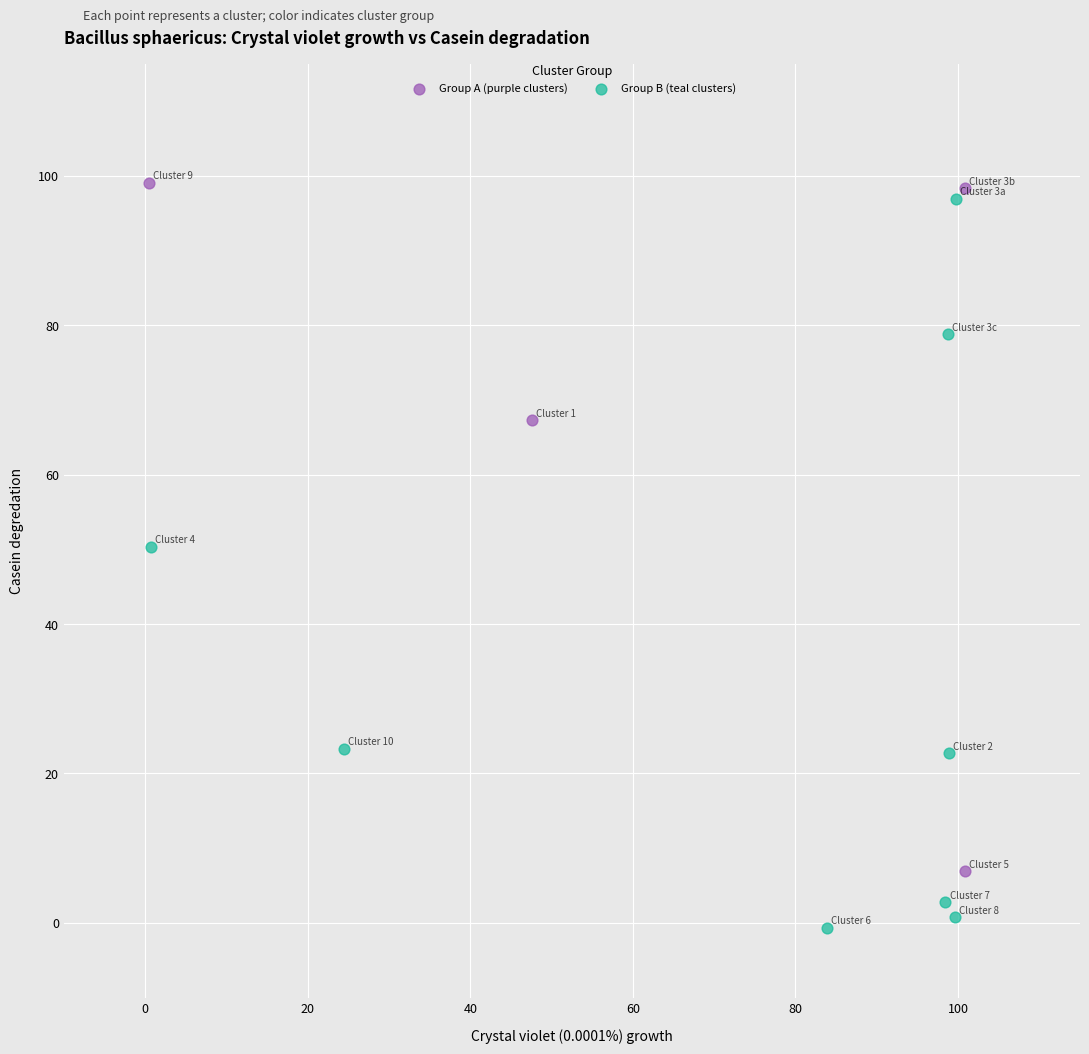

Which series has the widest spread of Y values?

Group B (teal clusters)